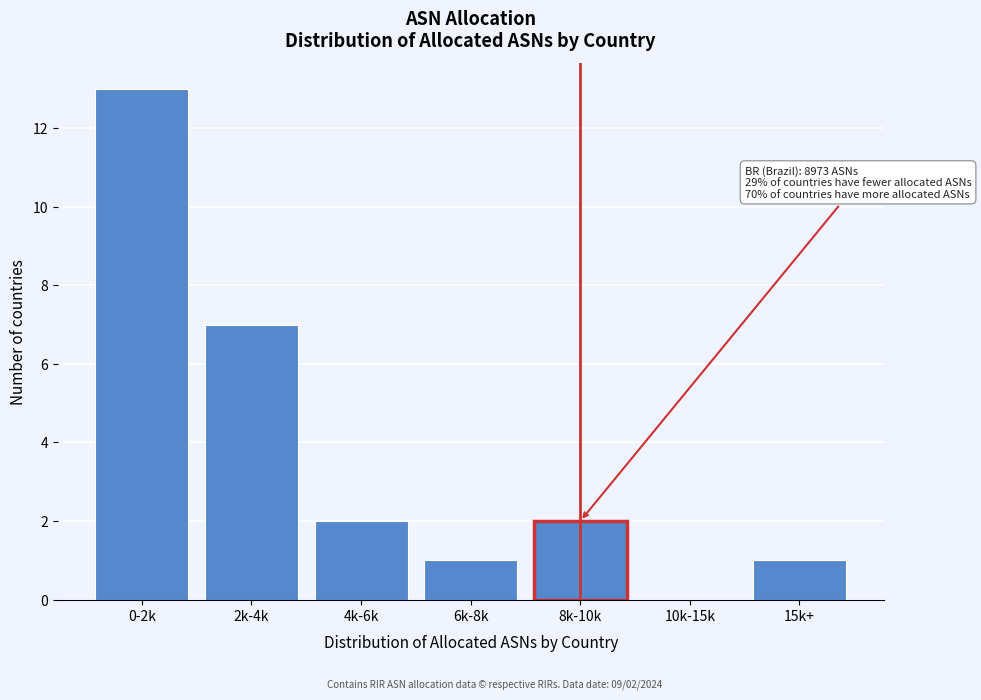

Reading left to right, transcribe all the data shown in this chart.

0-2k=13	2k-4k=7	4k-6k=2	6k-8k=1	8k-10k=2	10k-15k=0	15k+=1